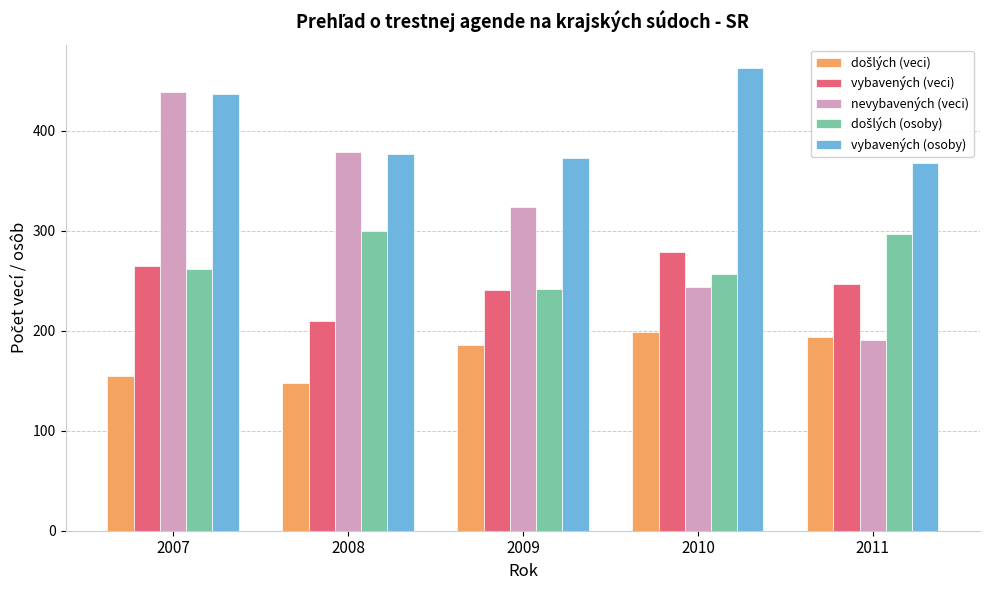

Which series has the largest total across all categories?

vybavených (osoby)